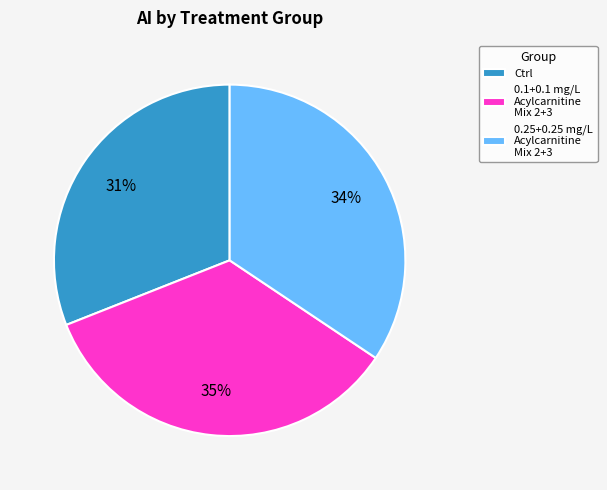

How many slices are in this pie chart?

3